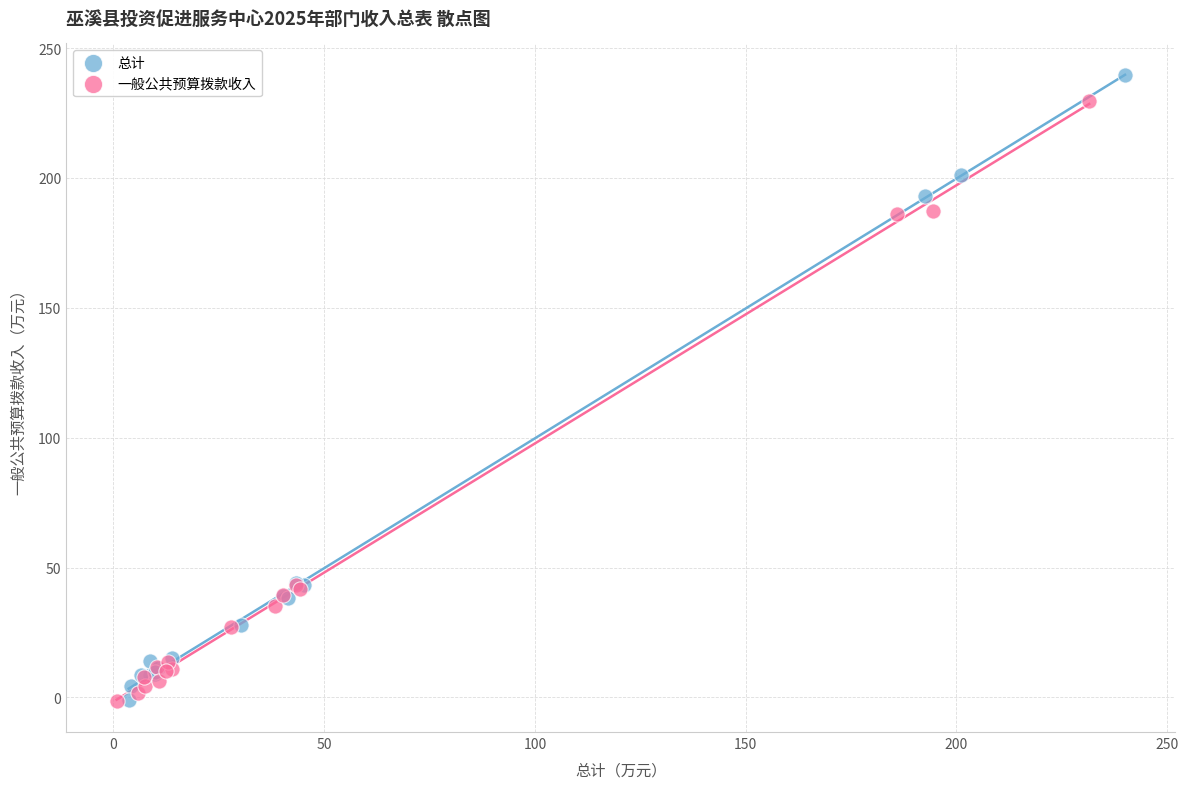

Which series has the widest spread of Y values?

总计